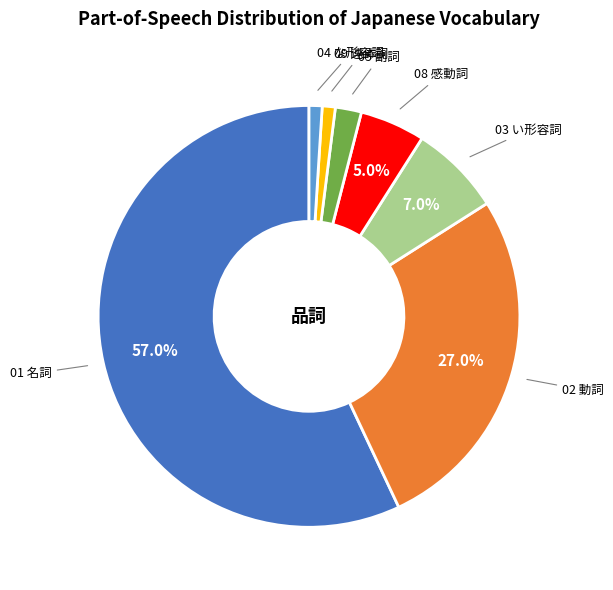

Is there any slice that represents more than half of the pie?

Yes